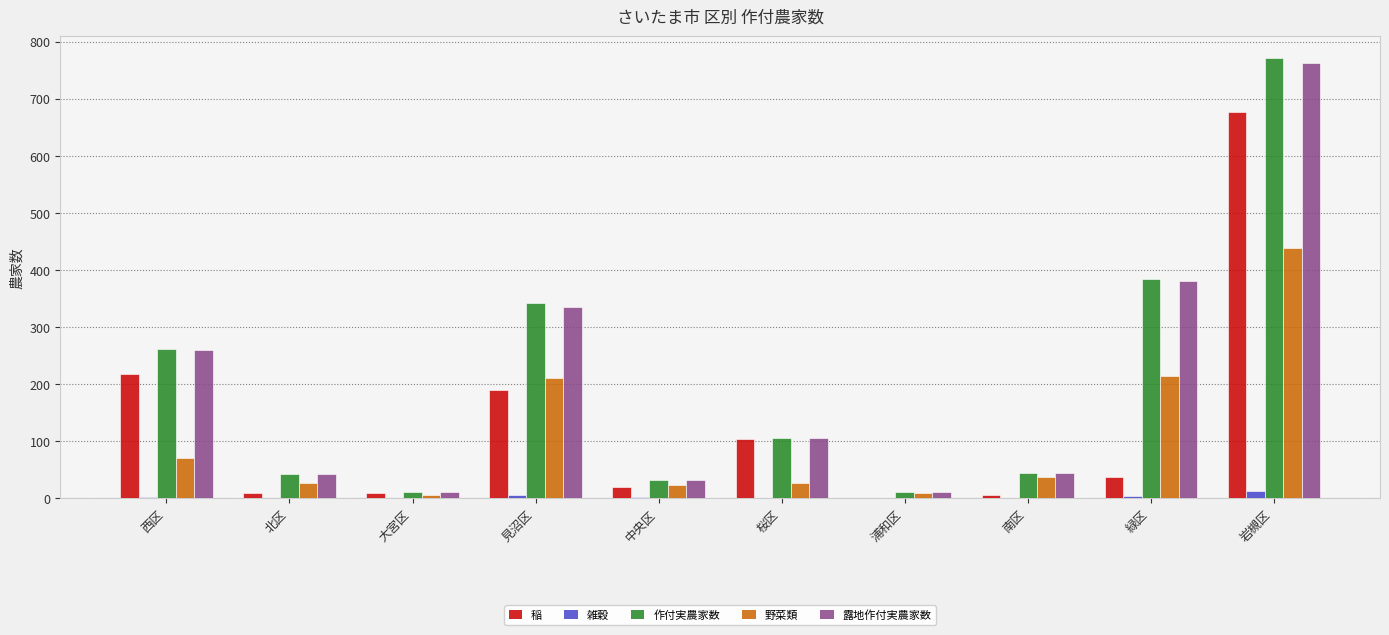

The 野菜類 series shows 295 at 緑区. True or false?

False